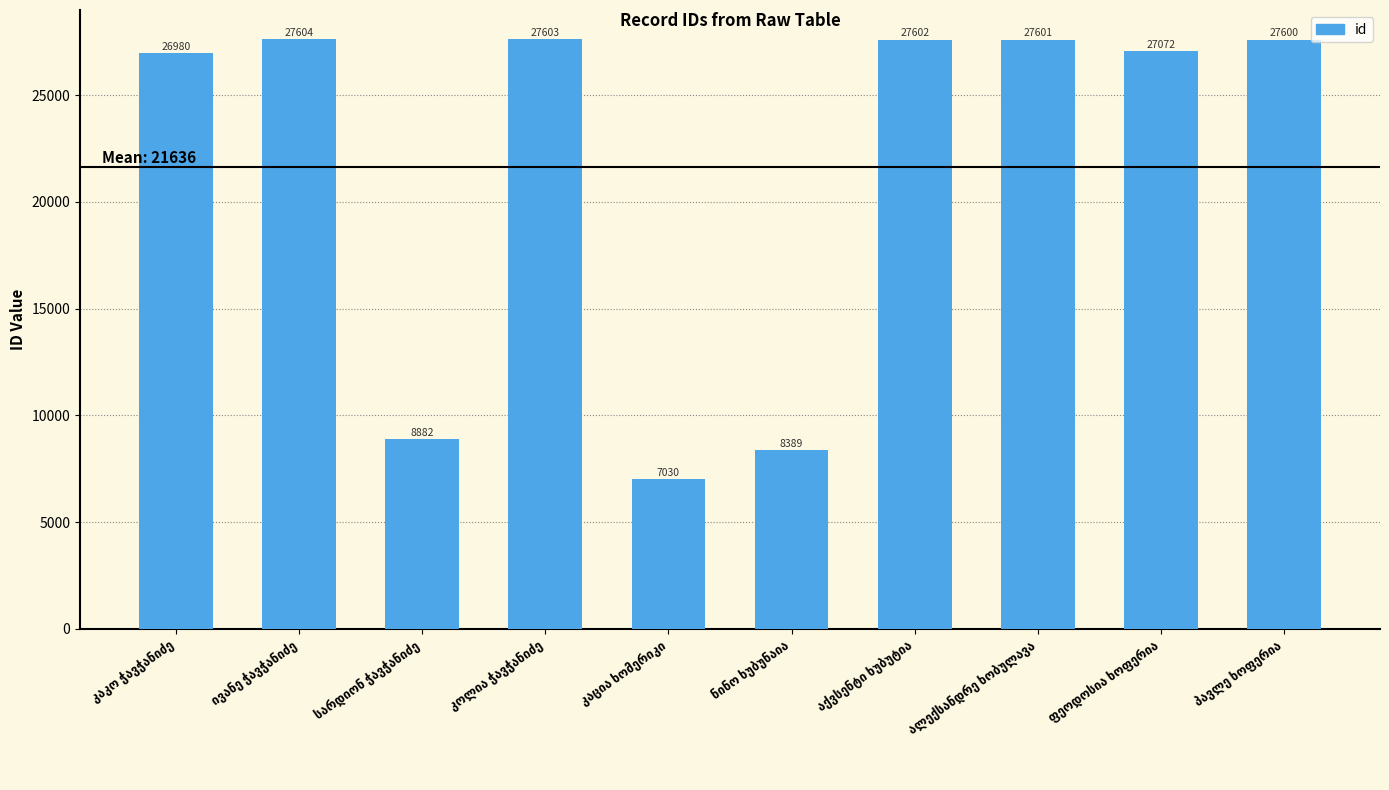

What is the difference between the maximum and minimum values?

20574